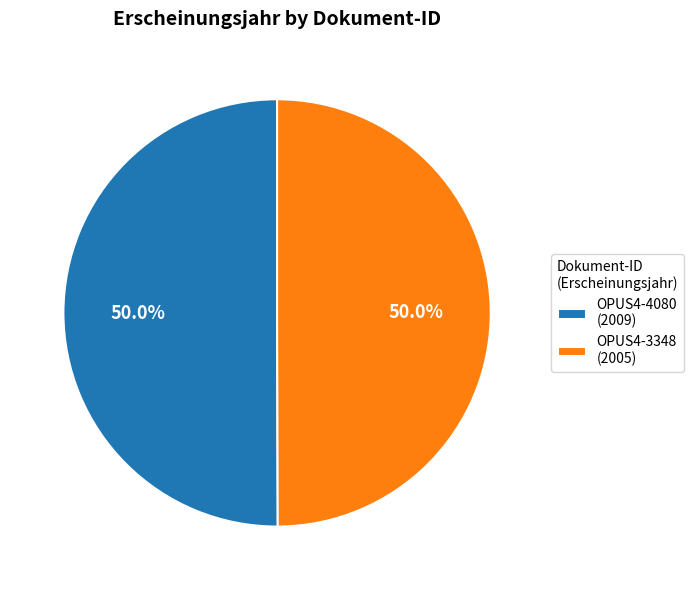

The OPUS4-3348 slice represents 50% of the pie. True or false?

True